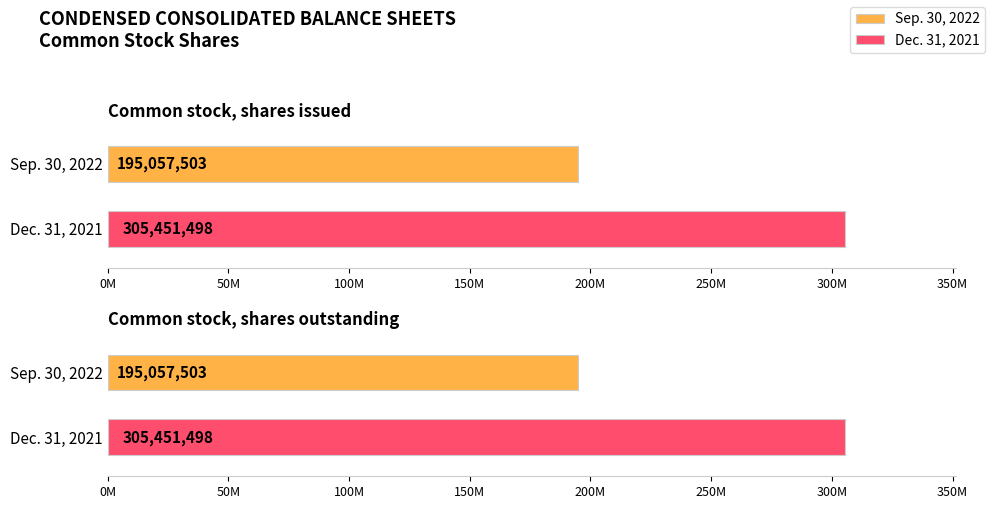

Which category has the lowest value across all series?

Common stock, shares issued